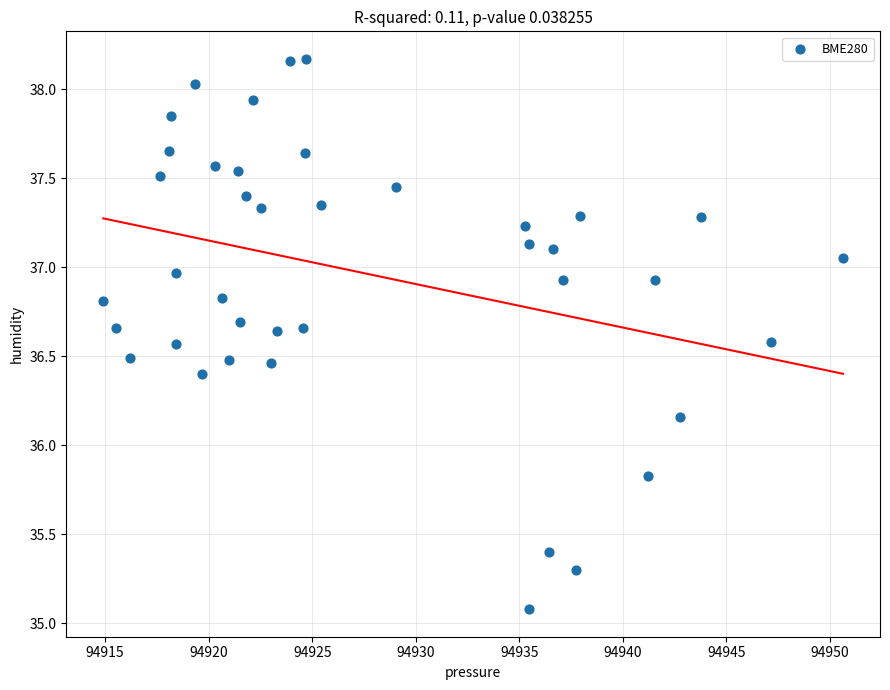

What is the range of Y values (max minus min)?

3.1